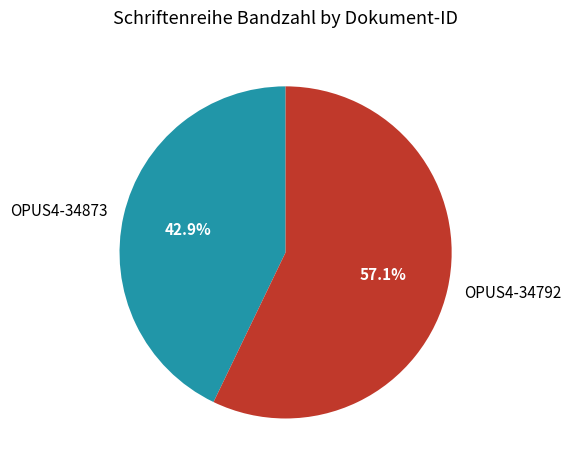

Is the sum of OPUS4-34873 and OPUS4-34792 greater than half?

Yes